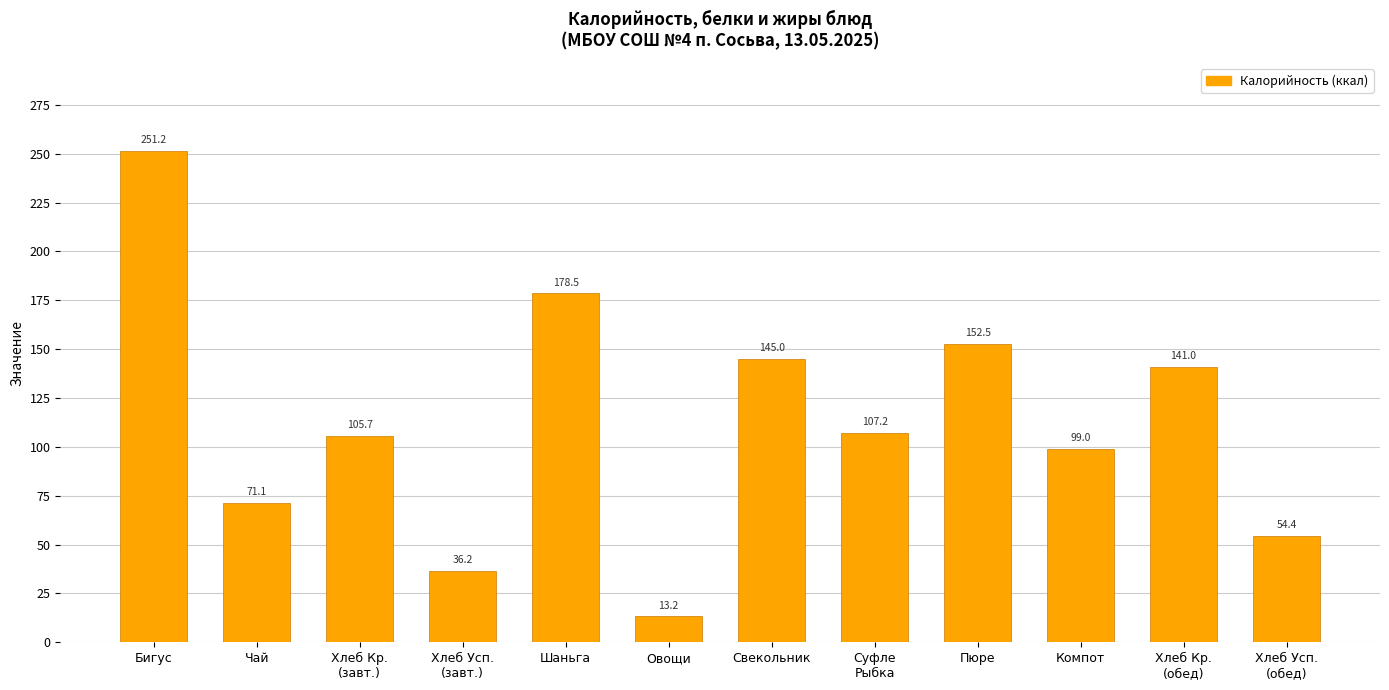

The chart shows a value of 354.5 at Бигус. True or false?

False